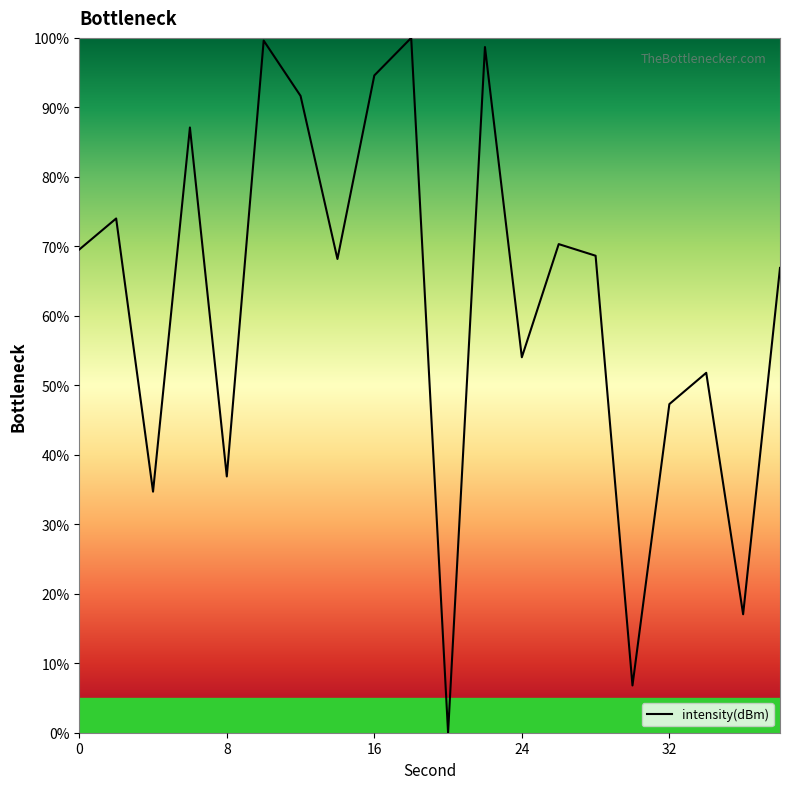

What is the difference between the maximum and minimum values?

100.0